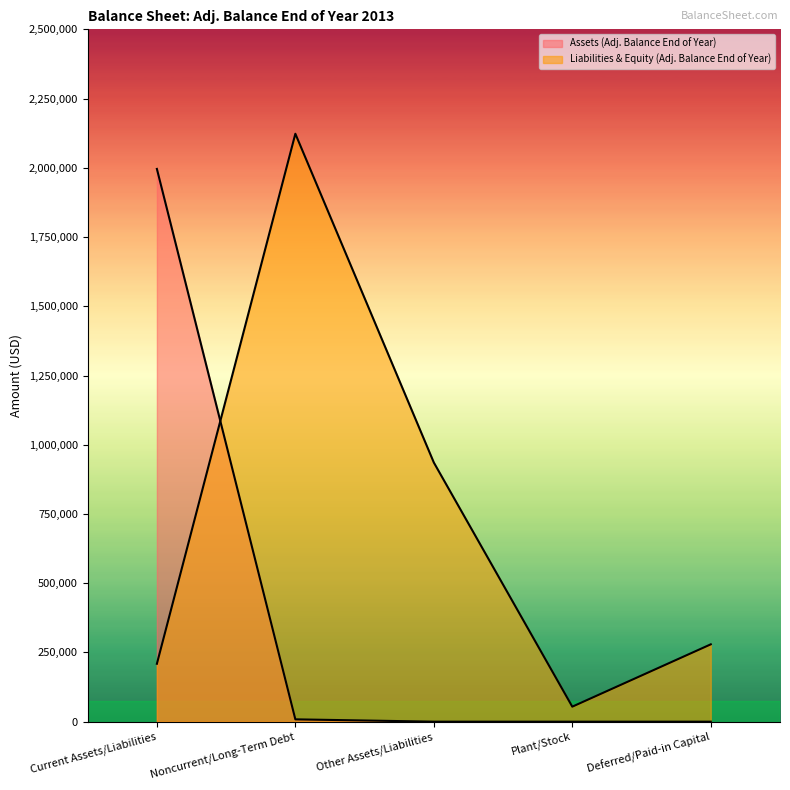

Which series ends up on top after the final intersection of Assets (Adj. Balance End of Year) and Liabilities & Equity (Adj. Balance End of Year)?

Liabilities & Equity (Adj. Balance End of Year)